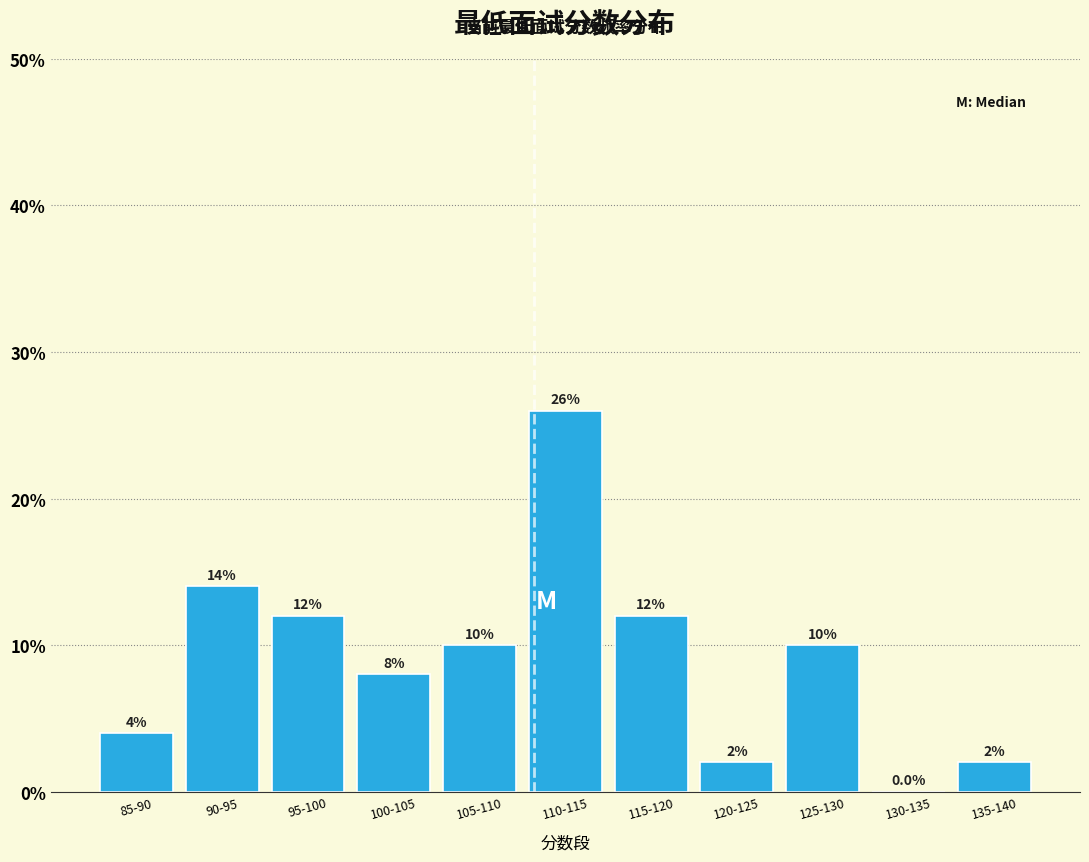

Reading left to right, extract all data points from this chart.

85-90=4.0	90-95=14.0	95-100=12.0	100-105=8.0	105-110=10.0	110-115=26.0	115-120=12.0	120-125=2.0	125-130=10.0	130-135=0.0	135-140=2.0